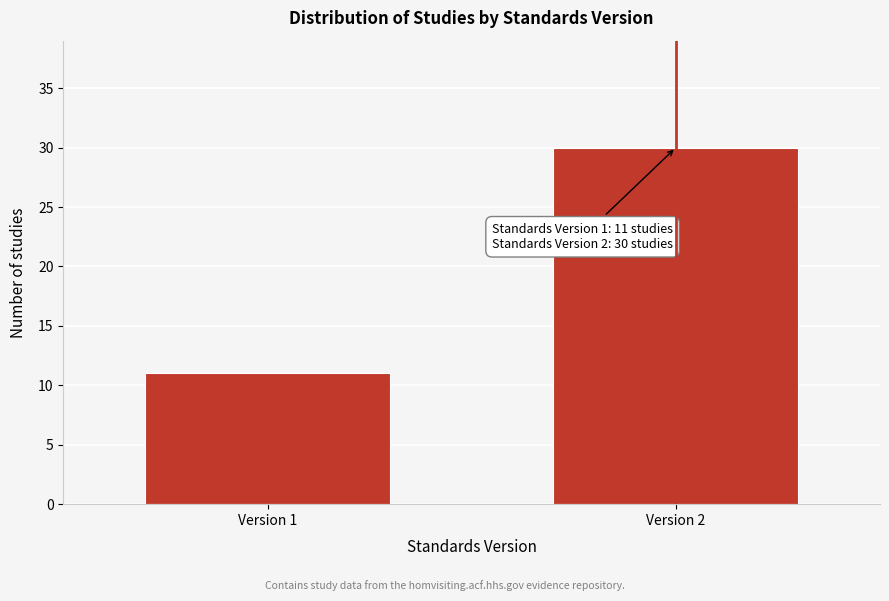

Reading left to right, what are all the values shown in this chart?

Version 1=11	Version 2=30